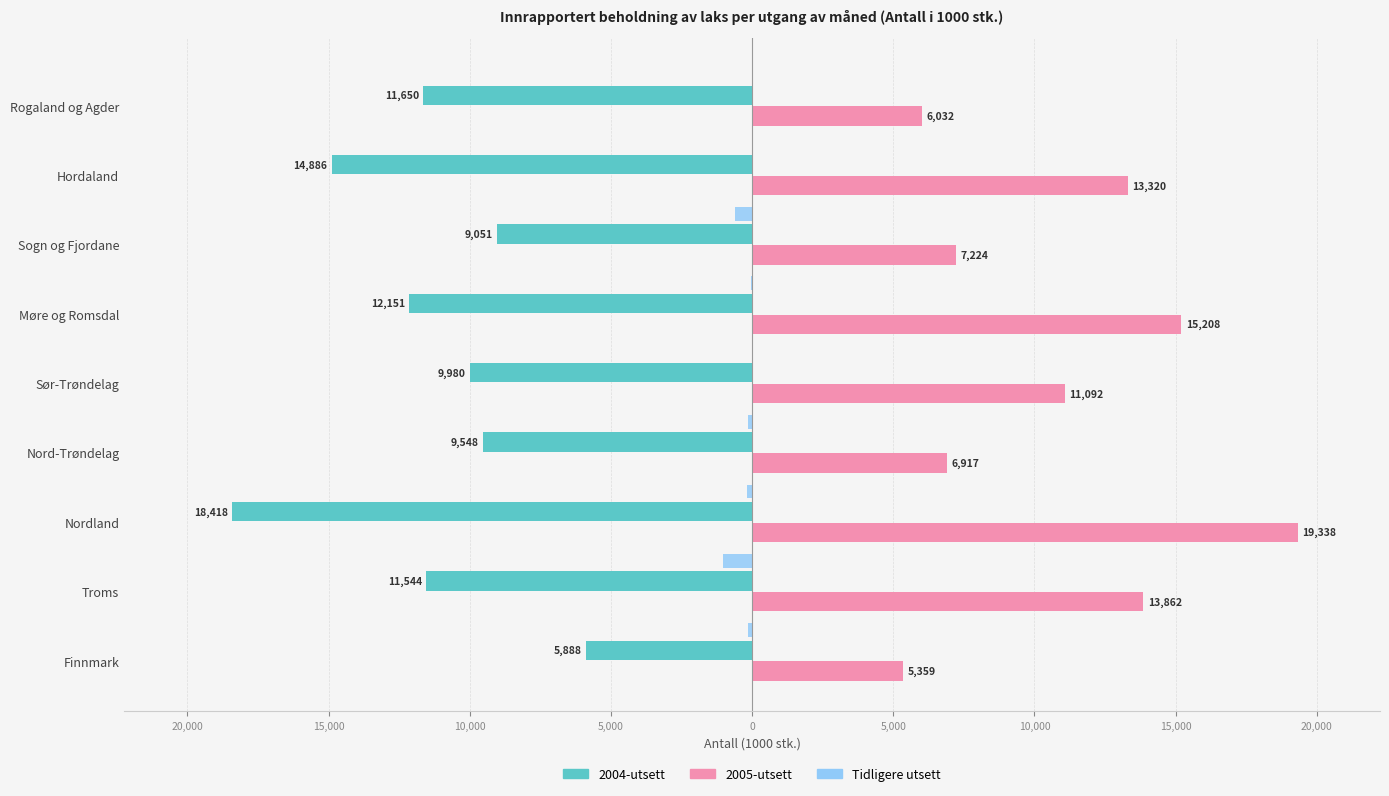

What are all the series names shown in the legend?

2004-utsett, 2005-utsett, Tidligere utsett